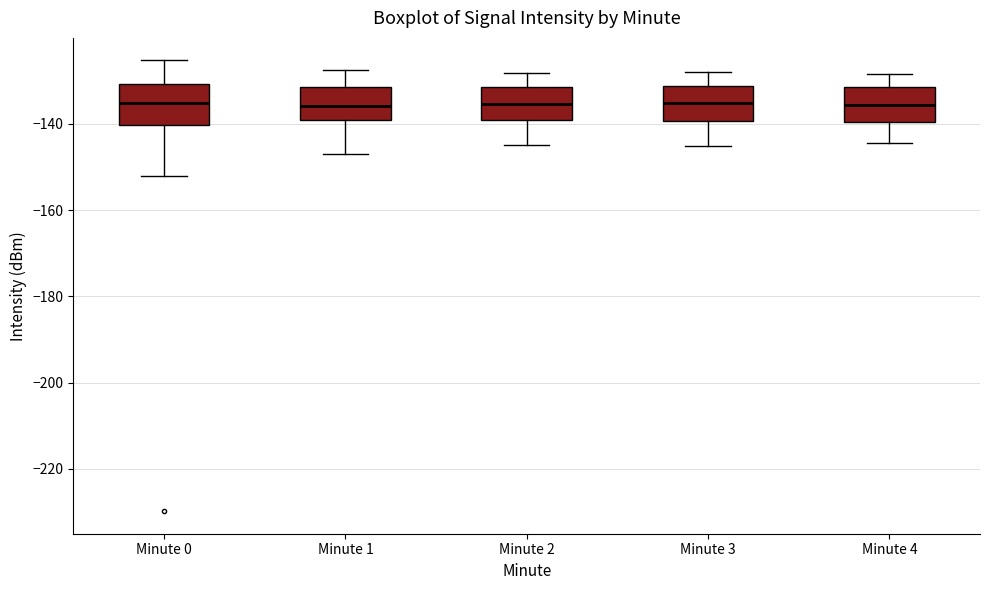

Reading left to right, transcribe this box plot: for each box, give where its median line is, the range the box spans, and where its two whiskers end, as read against the y-axis. The values are not printed on the chart, so give them approximately, as read against the axis.

Minute 0: median -136, box -140 to -130, whiskers -152 to -126
Minute 1: median -136, box -140 to -132, whiskers -148 to -128
Minute 2: median -136, box -140 to -132, whiskers -144 to -128
Minute 3: median -136, box -140 to -132, whiskers -146 to -128
Minute 4: median -136, box -140 to -132, whiskers -144 to -128